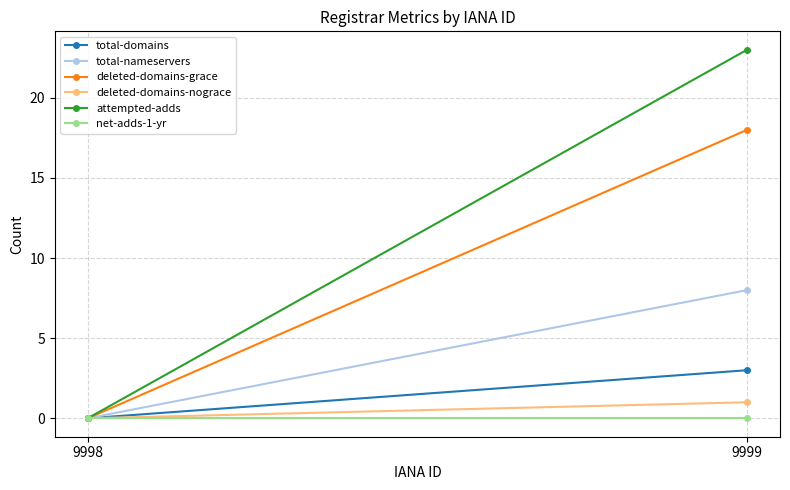

Reading left to right, extract all data points from this chart.

total-domains: 0	3
total-nameservers: 0	8
deleted-domains-grace: 0	18
deleted-domains-nograce: 0	1
attempted-adds: 0	23
net-adds-1-yr: 0	0